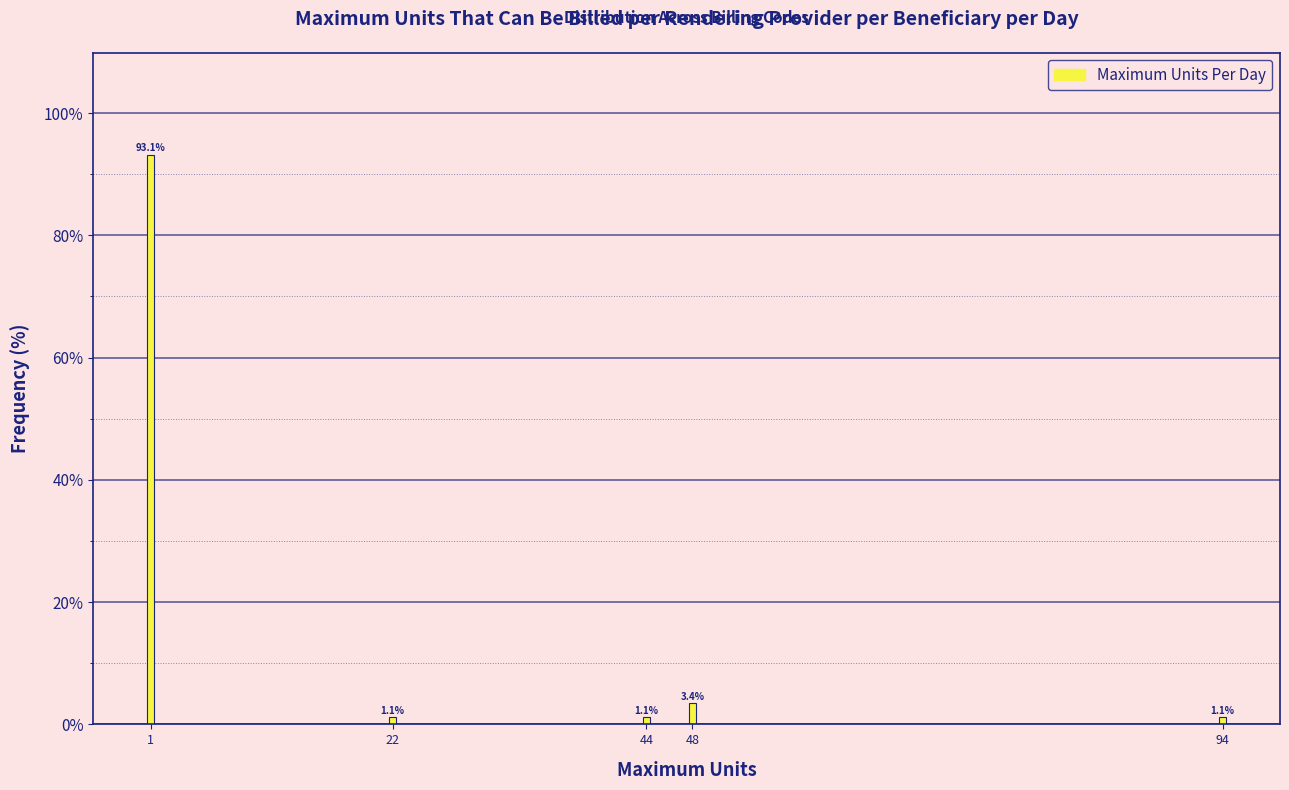

Reading right to left, what are all the values shown in this chart?

1.1	3.4	1.1	1.1	93.1